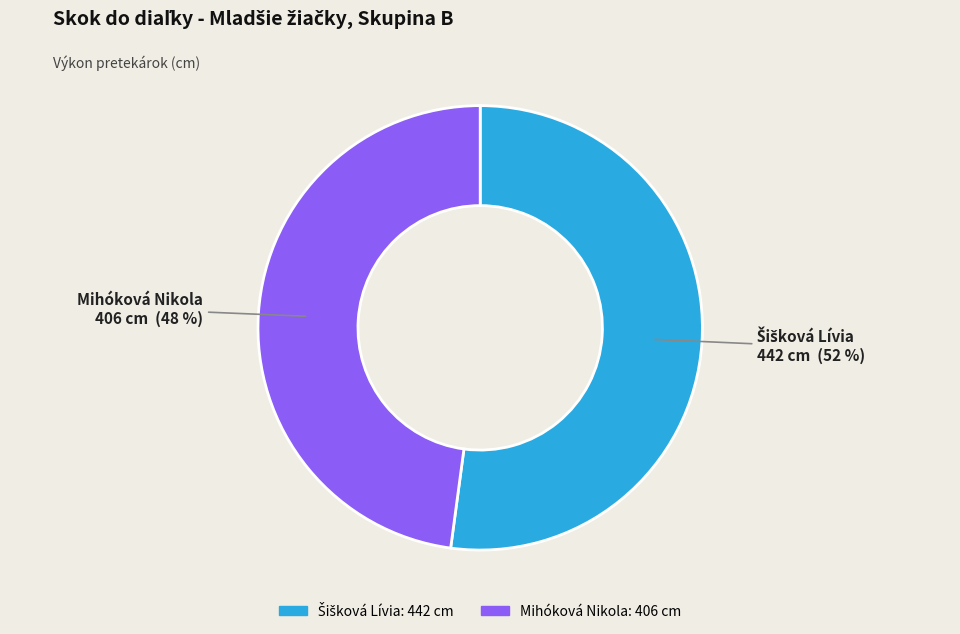

Does any single category account for the majority?

Yes